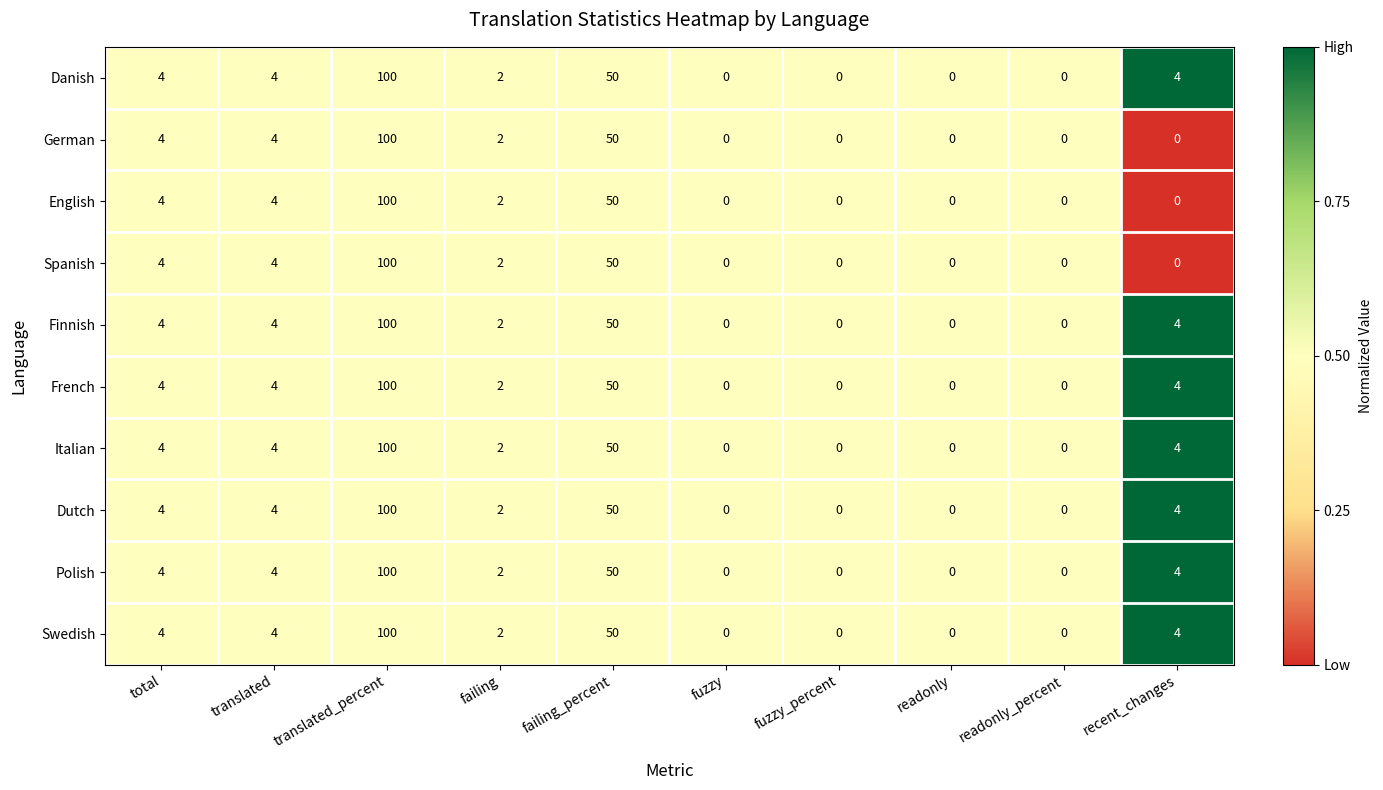

What is the total value across all series at translated?

40